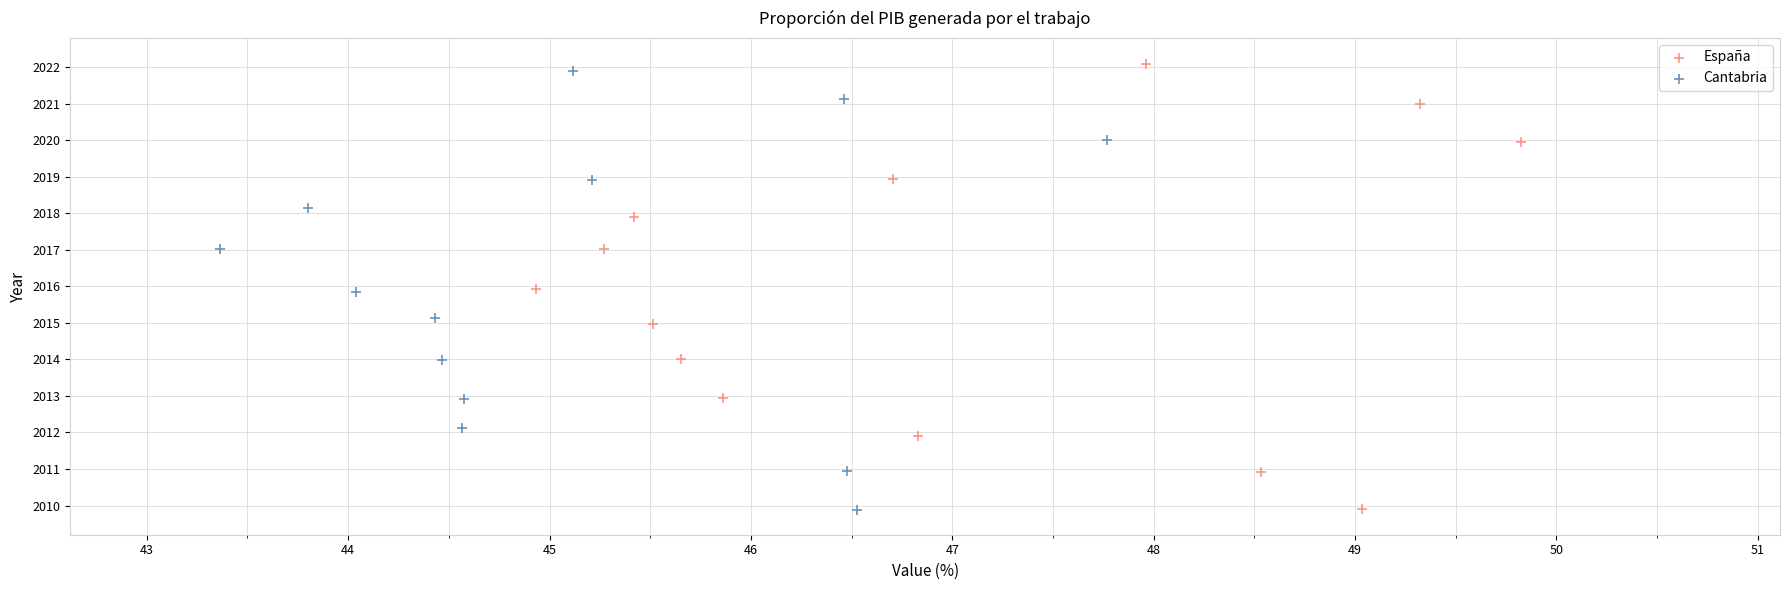

What are all the series names shown in the legend?

España, Cantabria